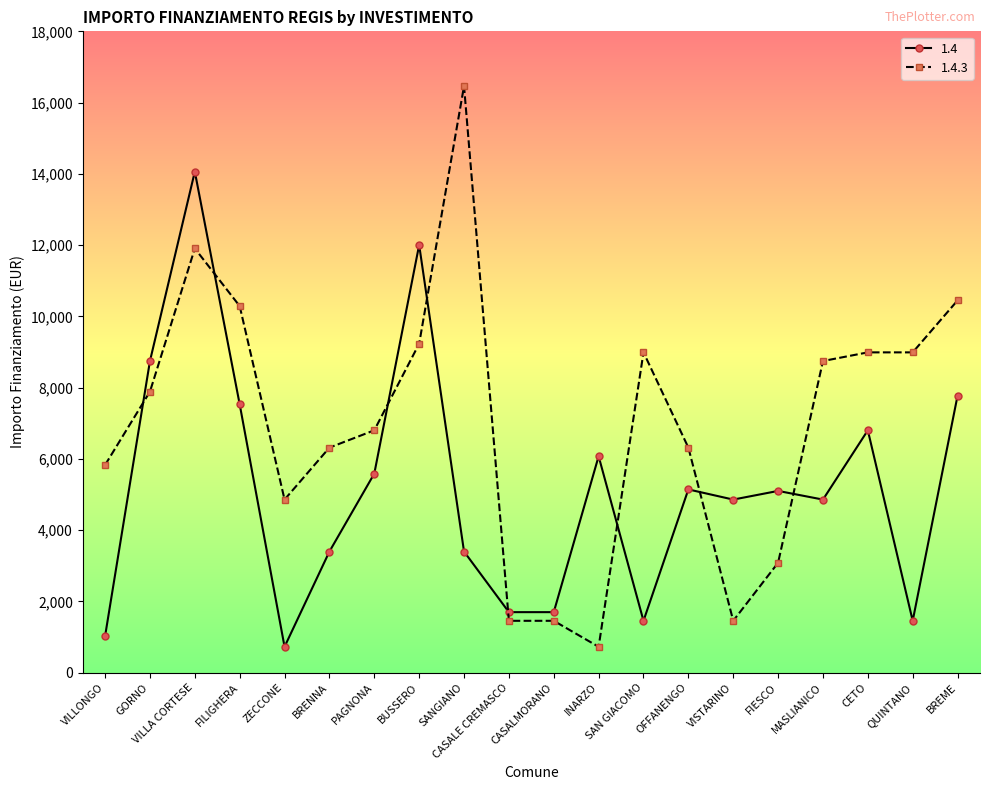

What is the difference between the maximum and minimum values in the 1.4 series?

13334